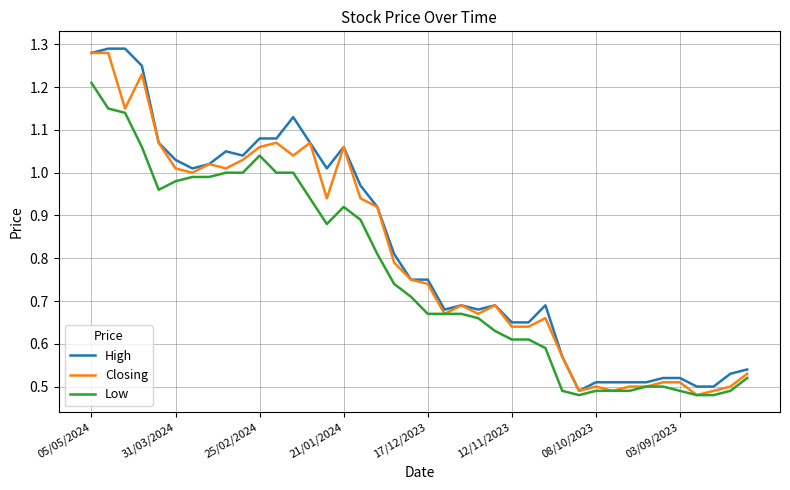

Count the number of categories in the chart.

40